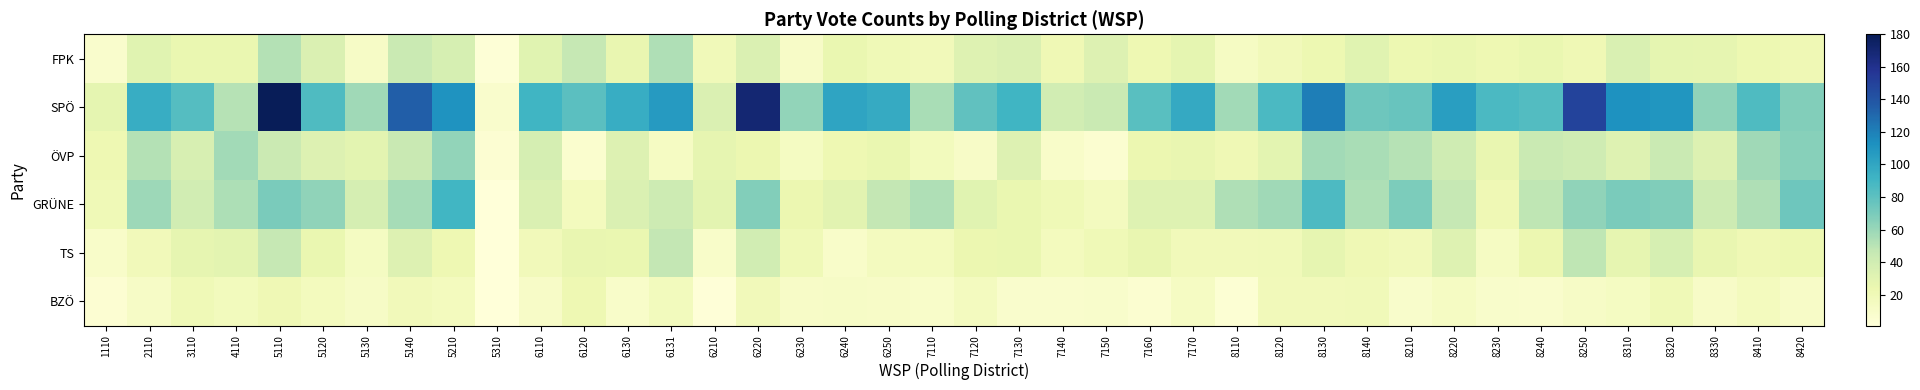

Count the number of categories in the chart.

40